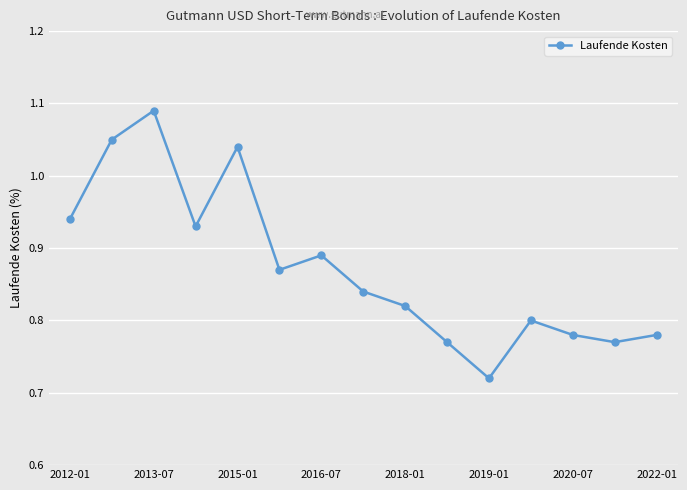

Count the values in the range 0 to 1.

12